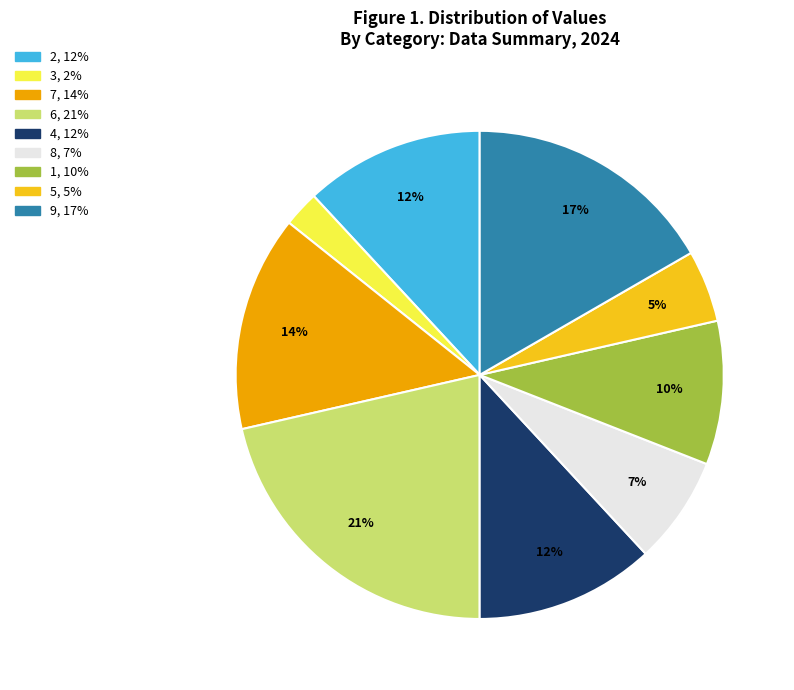

To the nearest percent, what is the difference between the 9 and 8 slice percentages?

10%